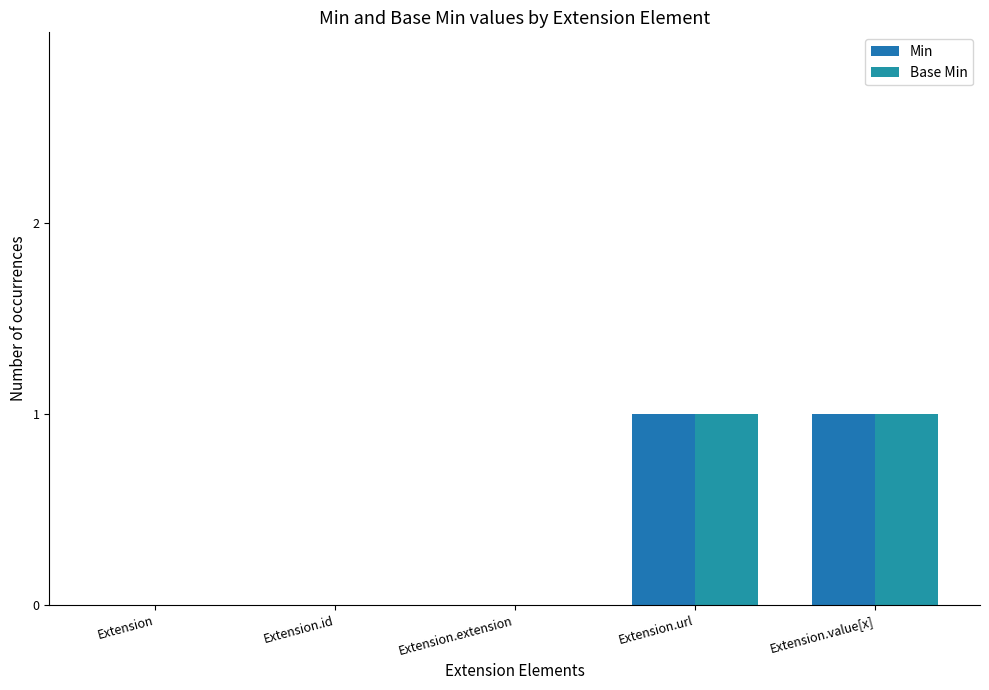

The Min series shows 0 at Extension.extension. True or false?

True